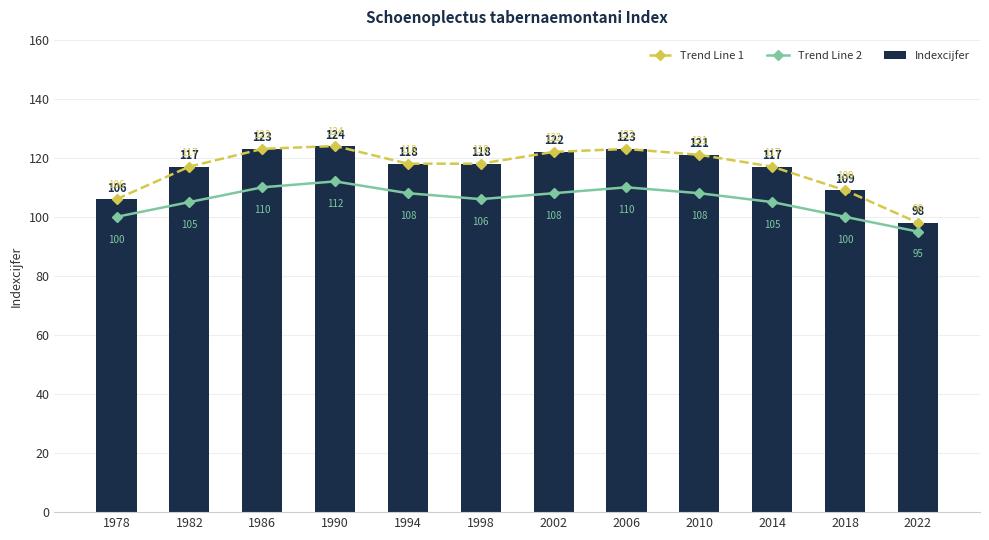

What is the value of the Trend Line 2 bar at the 6th from the left?

106